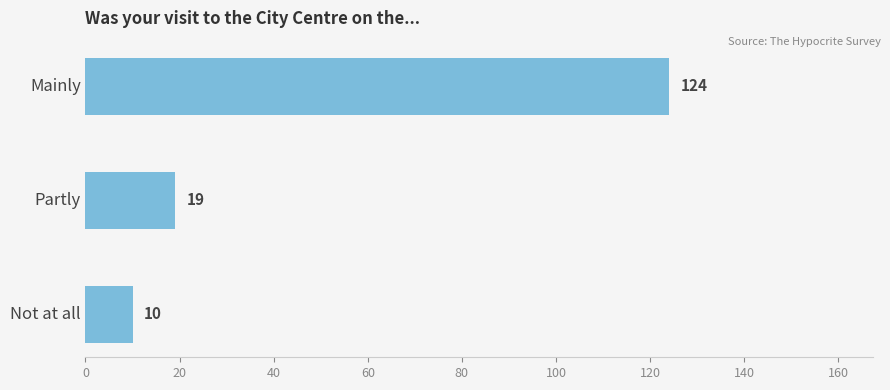

Is it true that the value at Mainly is 31?

False